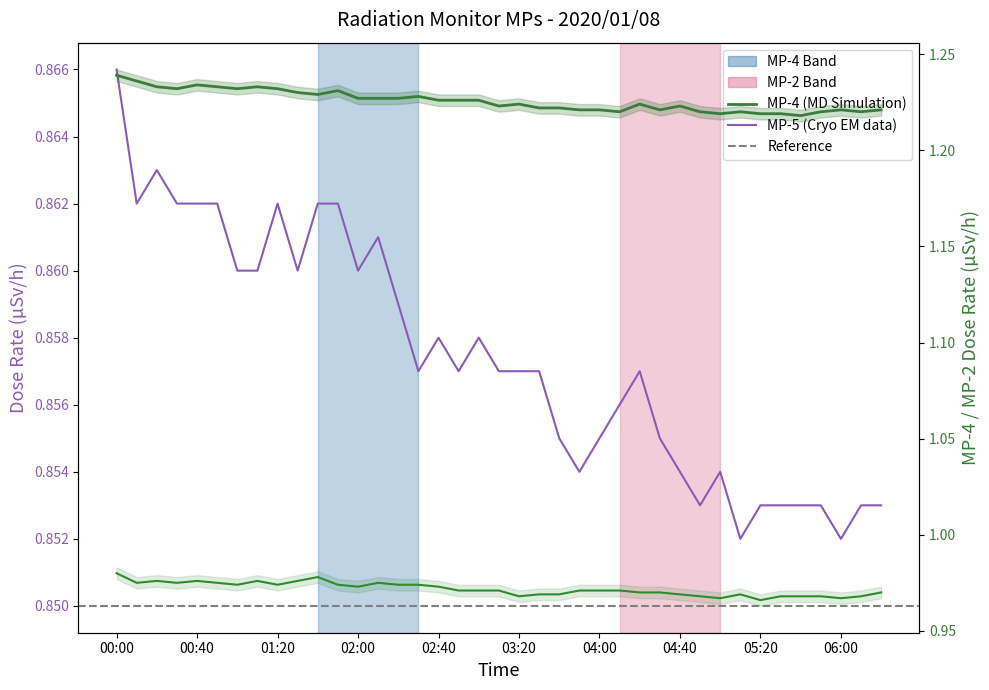

What is the sum of the MP-5 values at 00:30 and 03:30?

1.7